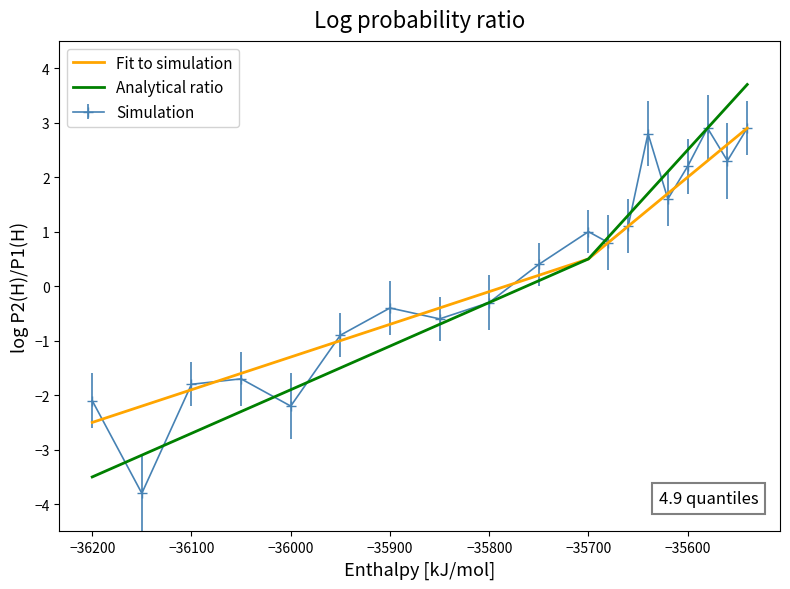

What is the greatest value displayed?

3.7